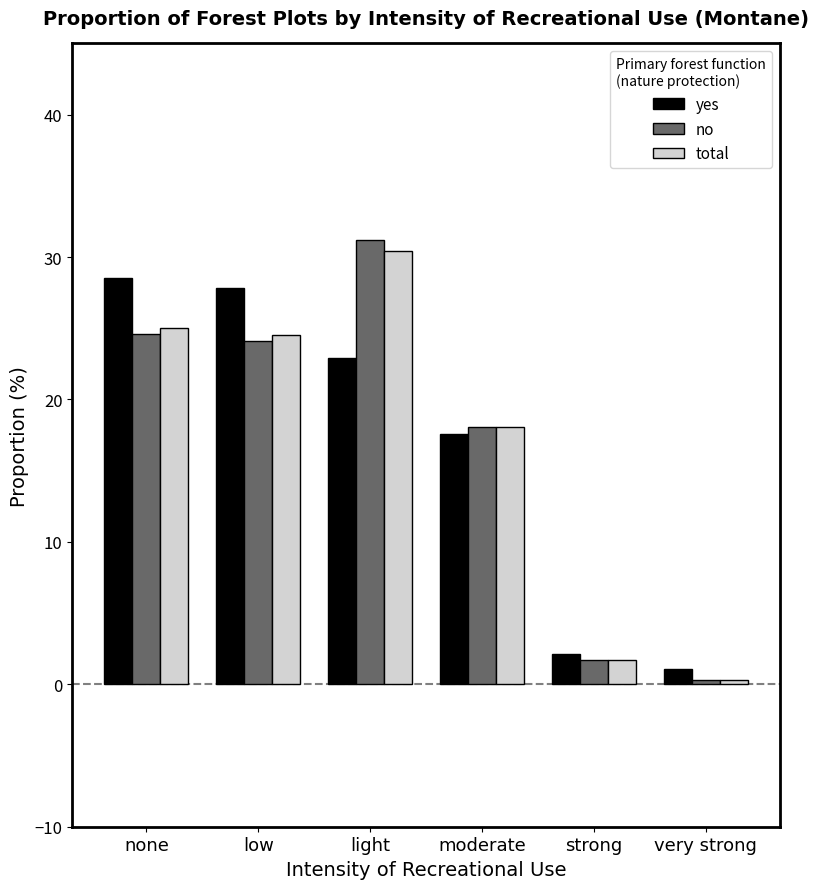

Is the value of no at strong greater than the value of yes at low?

No